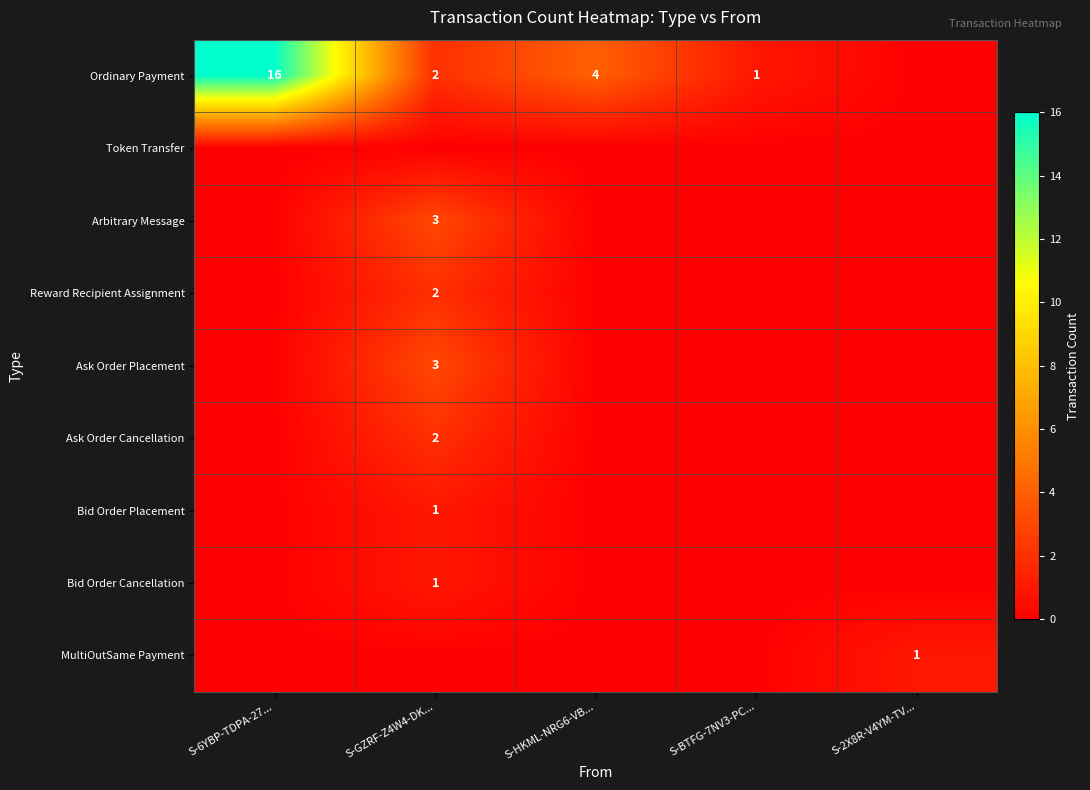

The Ordinary Payment series shows 10 at S-6YBP-TDPA-27.... True or false?

False